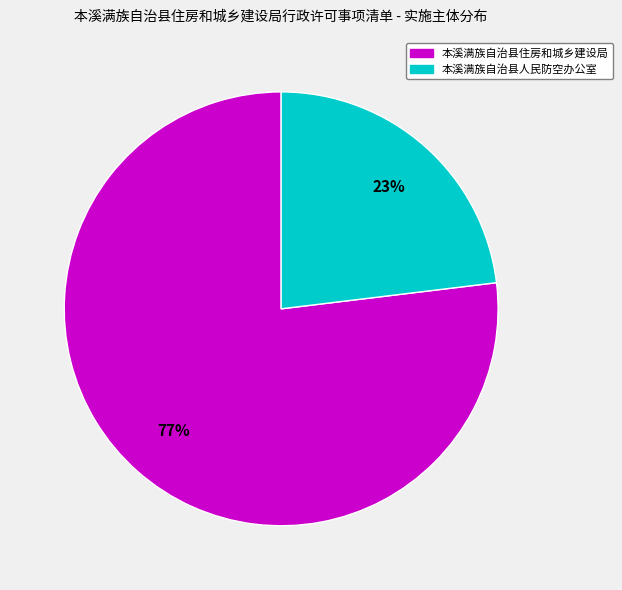

What percentage is the 本溪满族自治县住房和城乡建设局 slice, to the nearest percent?

77%